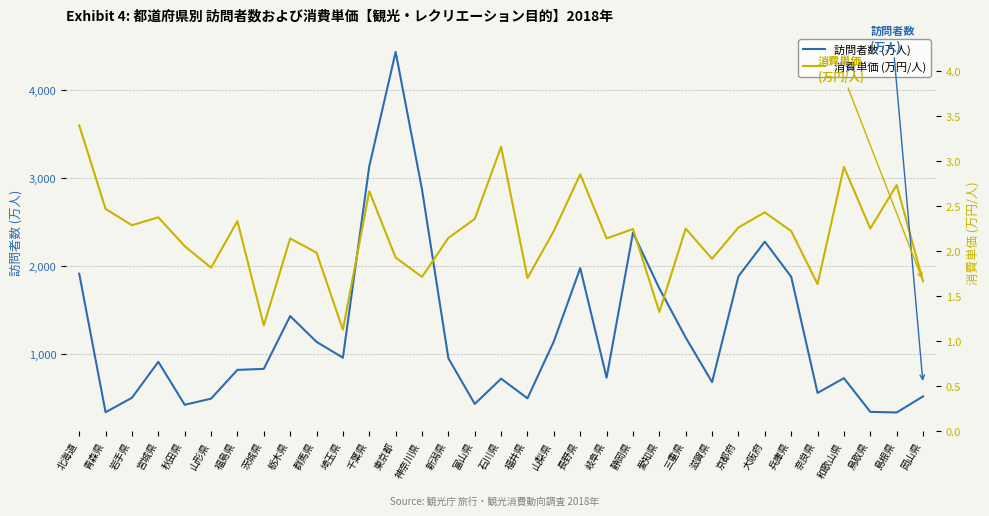

What is the value of the 訪問者数 (万人) point at the 31st from the left?

343.6